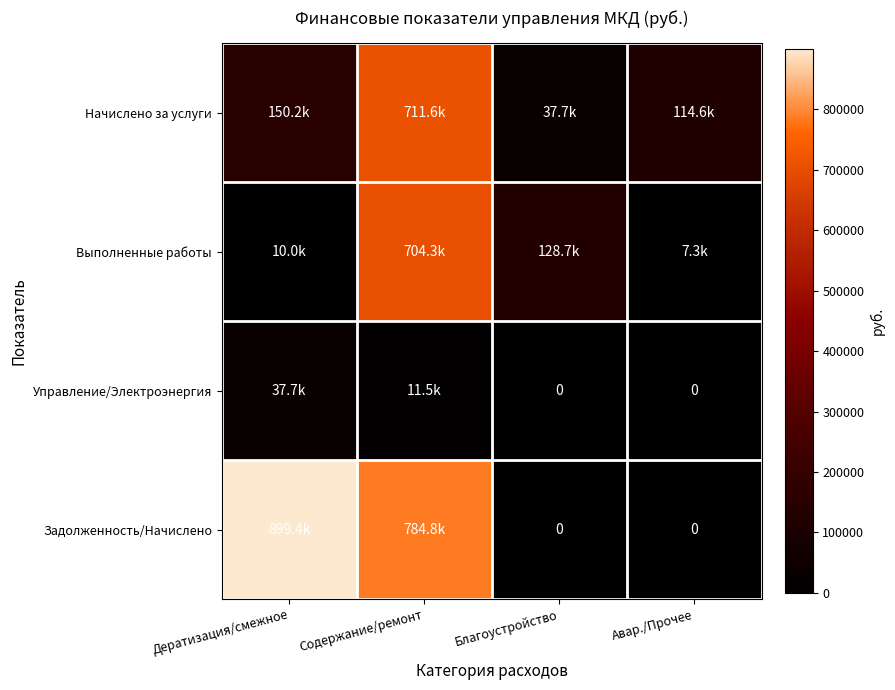

What is the difference between the maximum and minimum values in the Начислено за услуги series?

673937.0